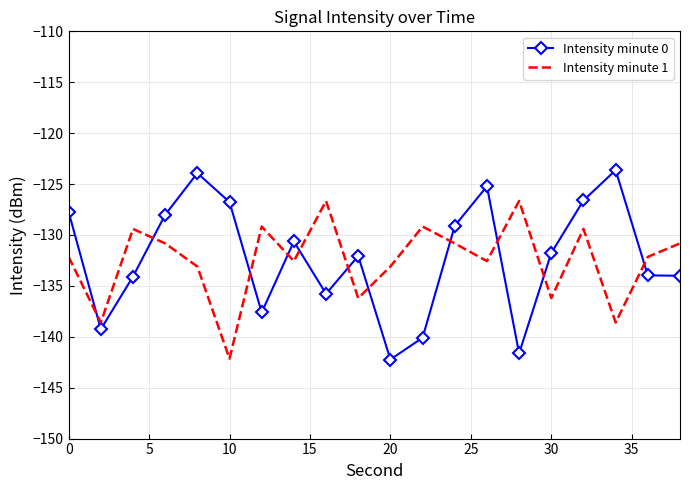

After their last crossing, which series has the higher values: Intensity minute 0 or Intensity minute 1?

Intensity minute 1